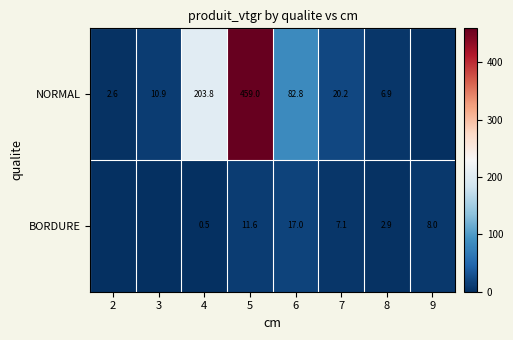

The NORMAL series shows 329.1 at 4. True or false?

False